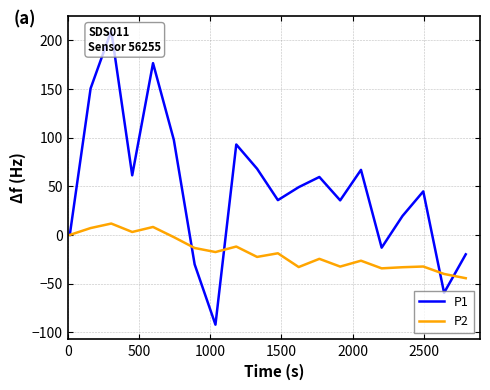

Which series has the largest total across all categories?

P1